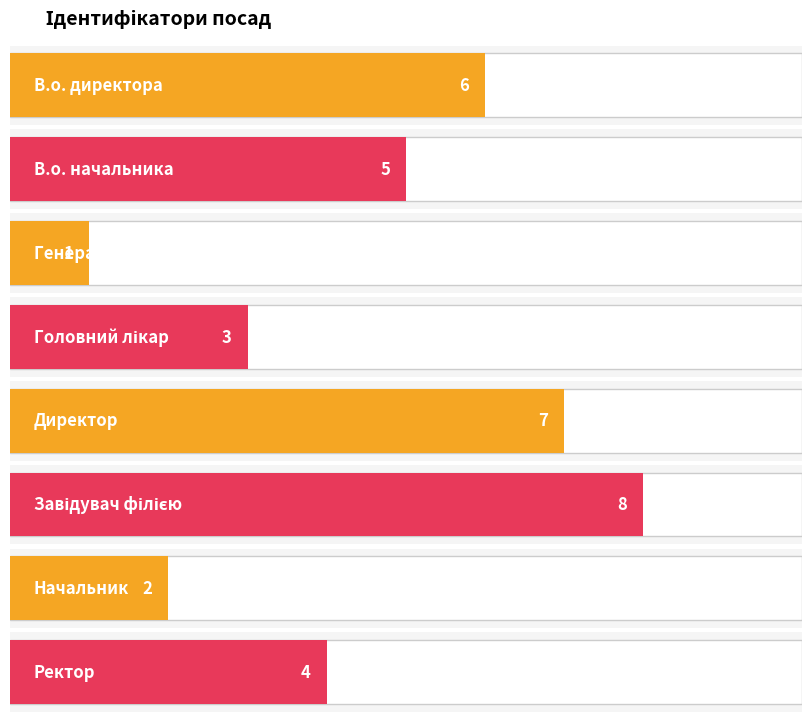

How many bars are there in total?

8